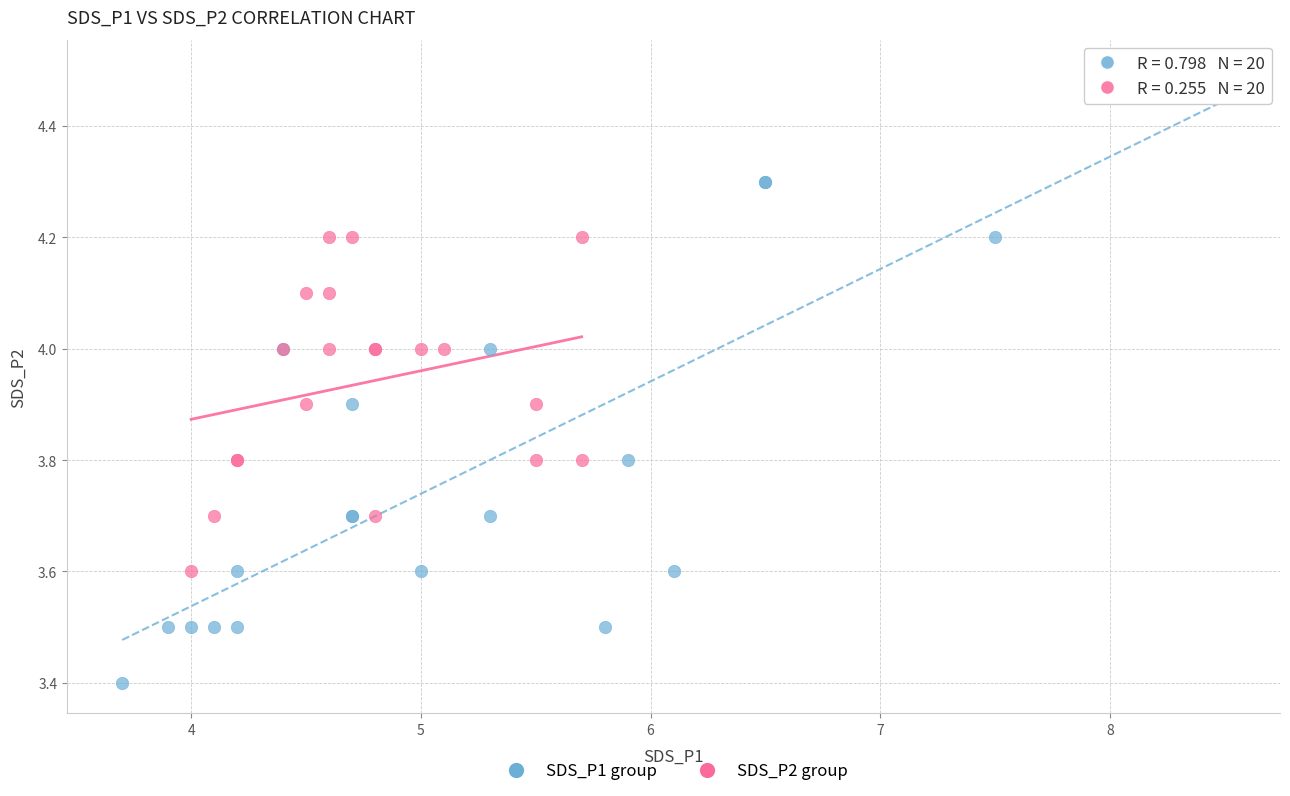

Which series contains the lowest Y value?

SDS_P1 group